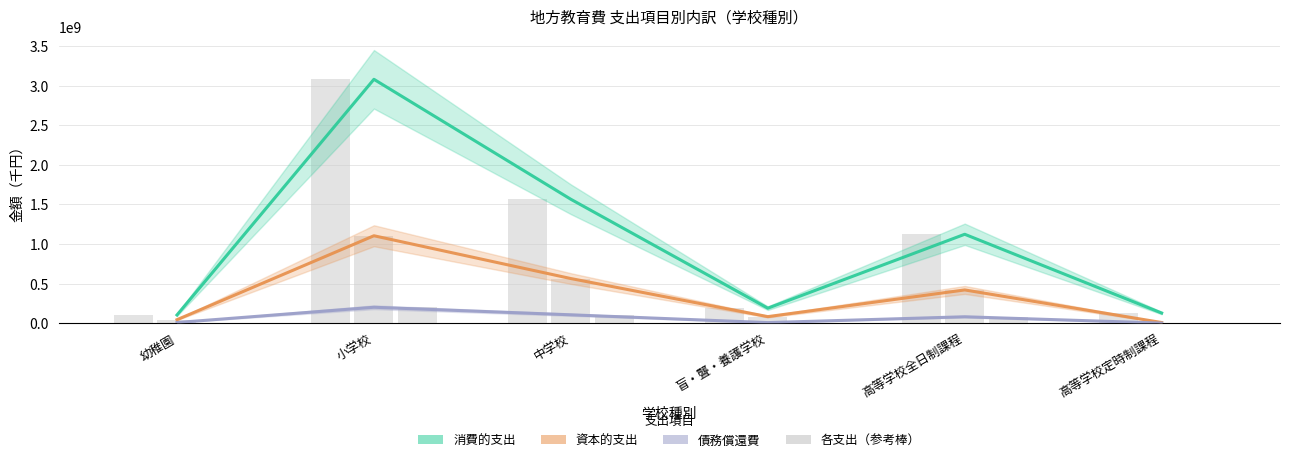

Rank the series by their maximum value, from lowest to highest.

債務償還費, 資本的支出, 消費的支出